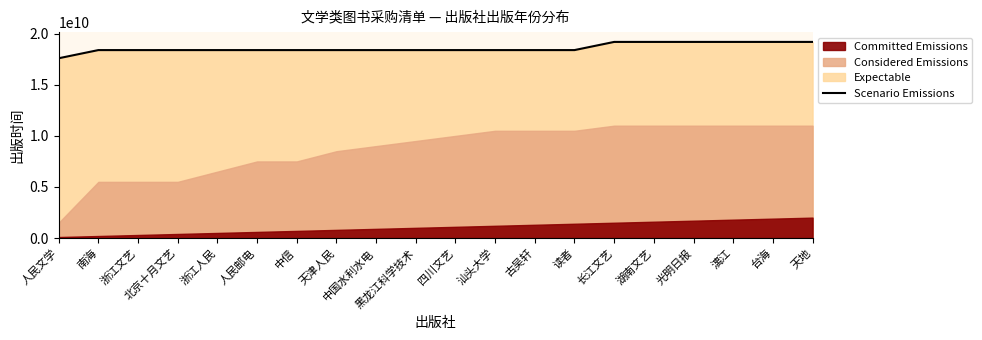

True or false: the data shows 28834223537 at 长江文艺.

False